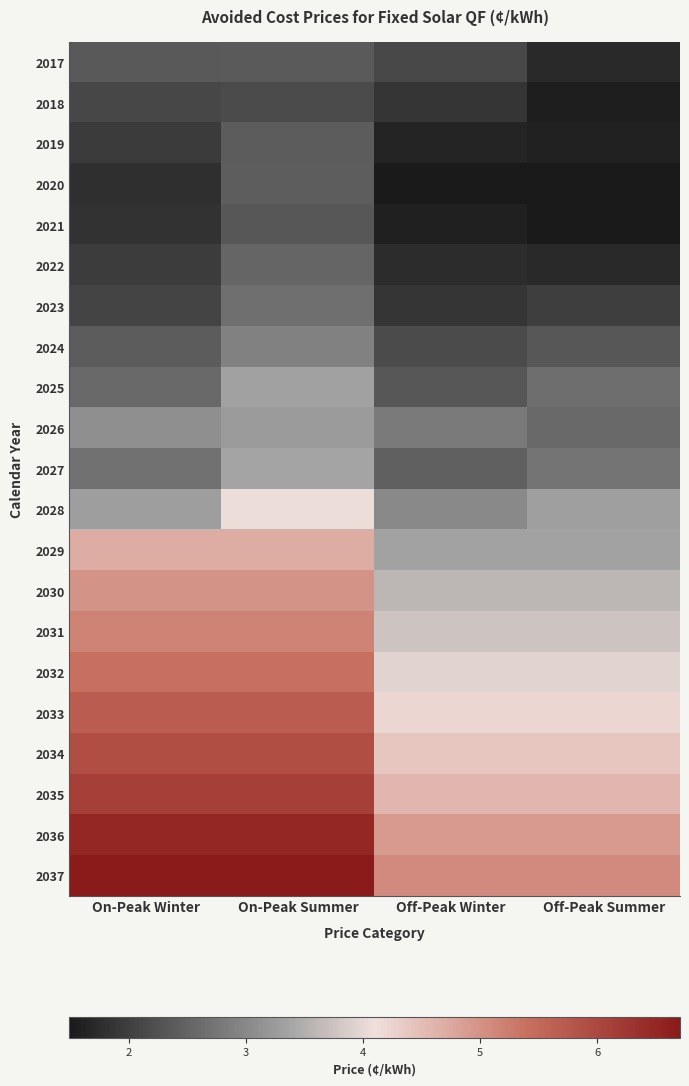

How many categories are shown in the chart?

4